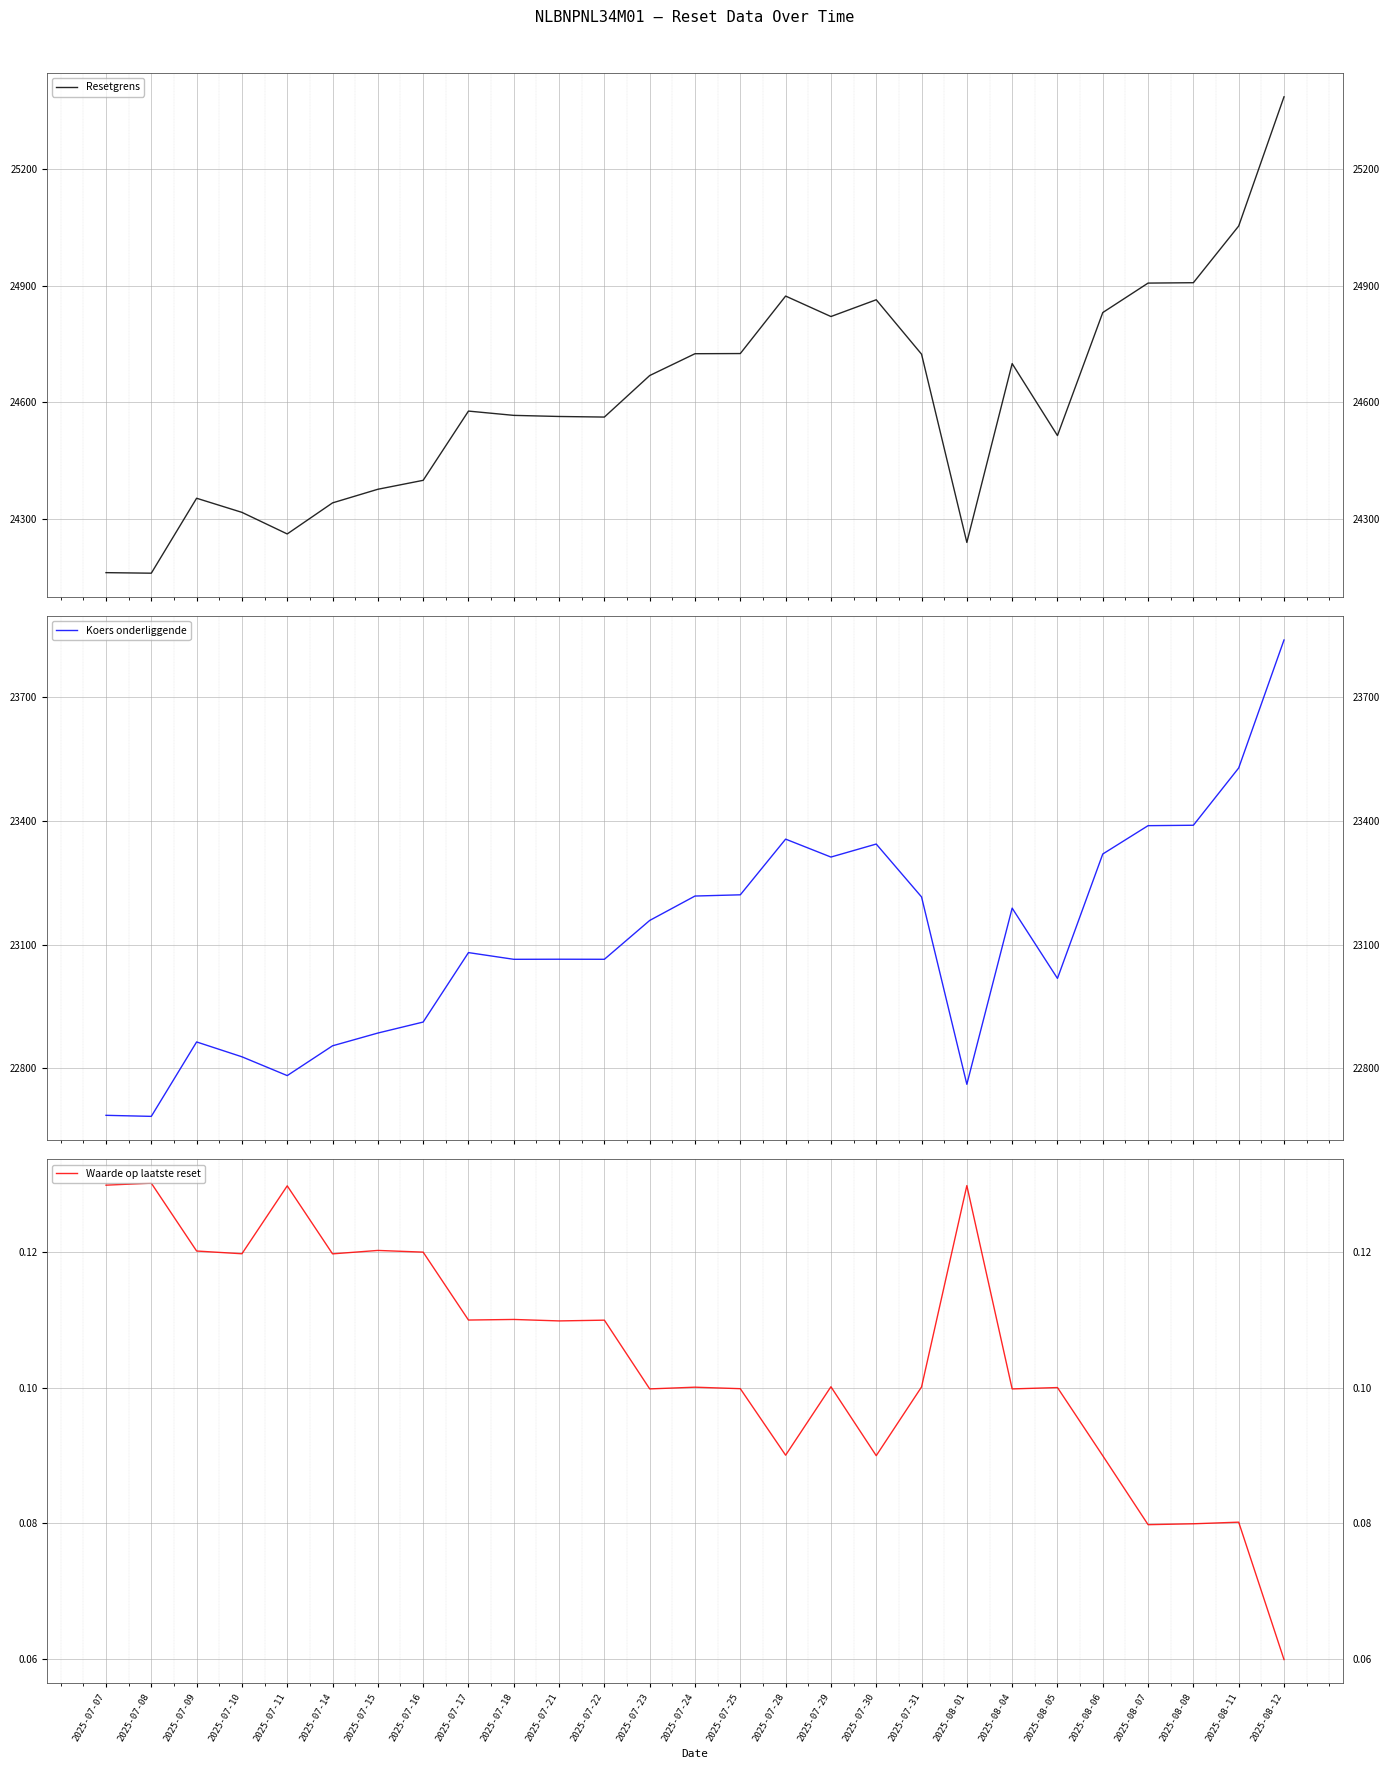

What is the difference between the highest and lowest values at 2025-07-14?

24340.6